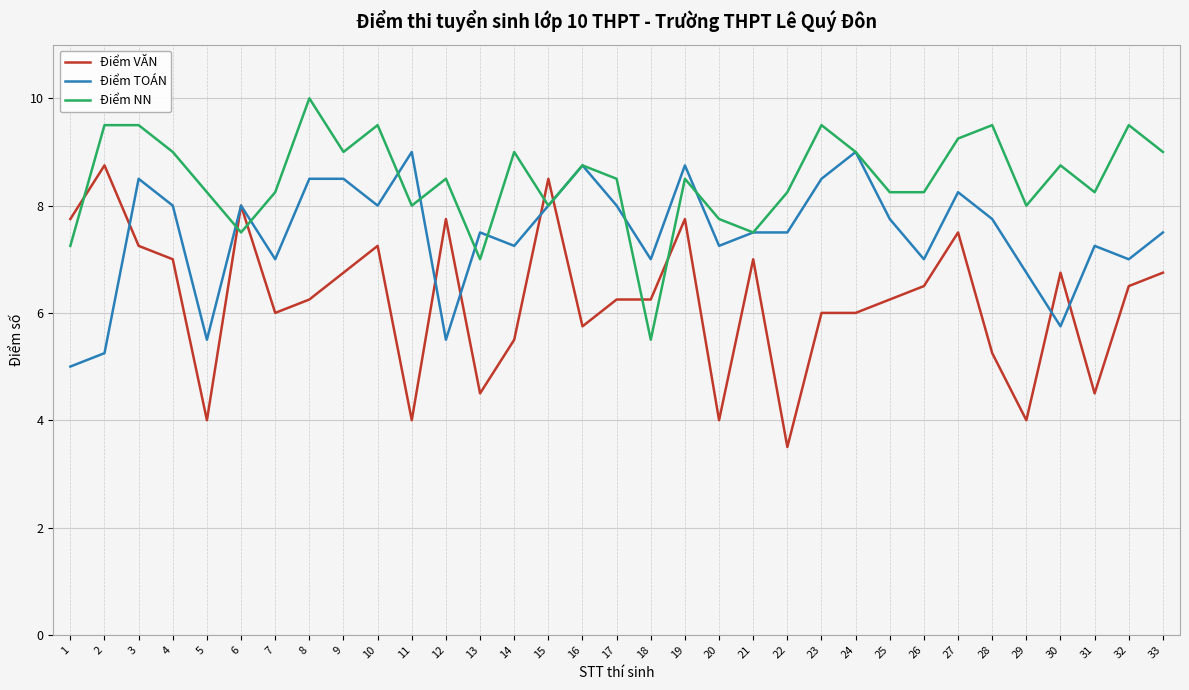

At which category does Điểm TOÁN reach its first local valley?

5